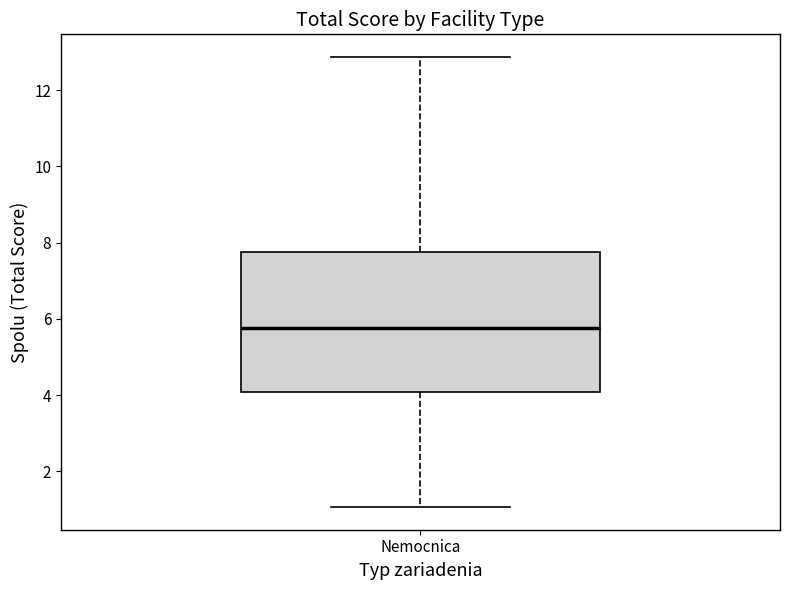

Where is the lower edge of the box for Nemocnica on the y-axis? The values are not printed on the chart, so give them approximately, as read against the axis.

4.0